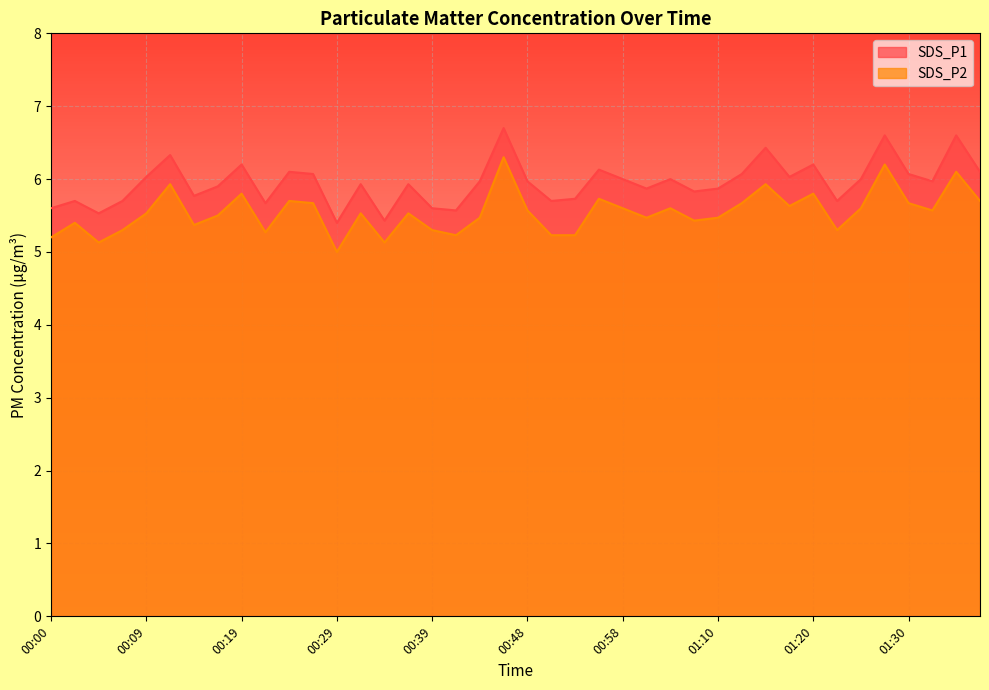

What is the maximum value shown in the chart?

6.7